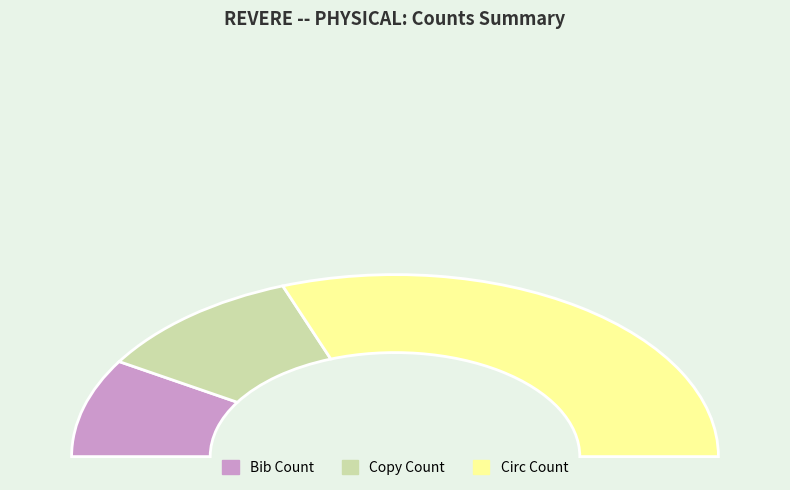

Combined, do Circ Count and Copy Count account for over 50%?

Yes